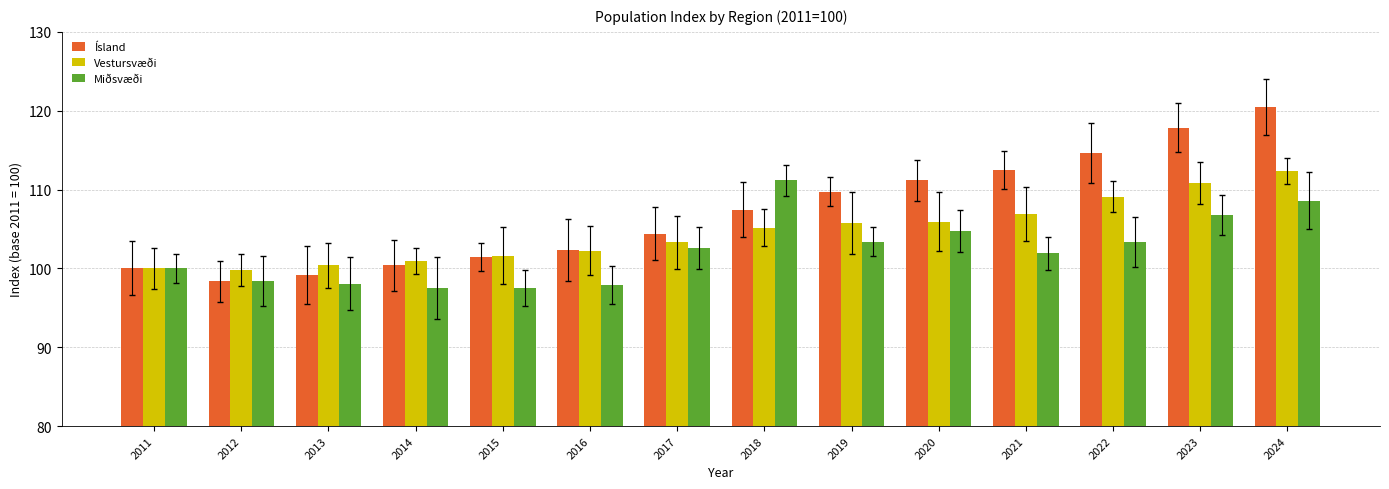

Which series has the largest total across all categories?

Ísland